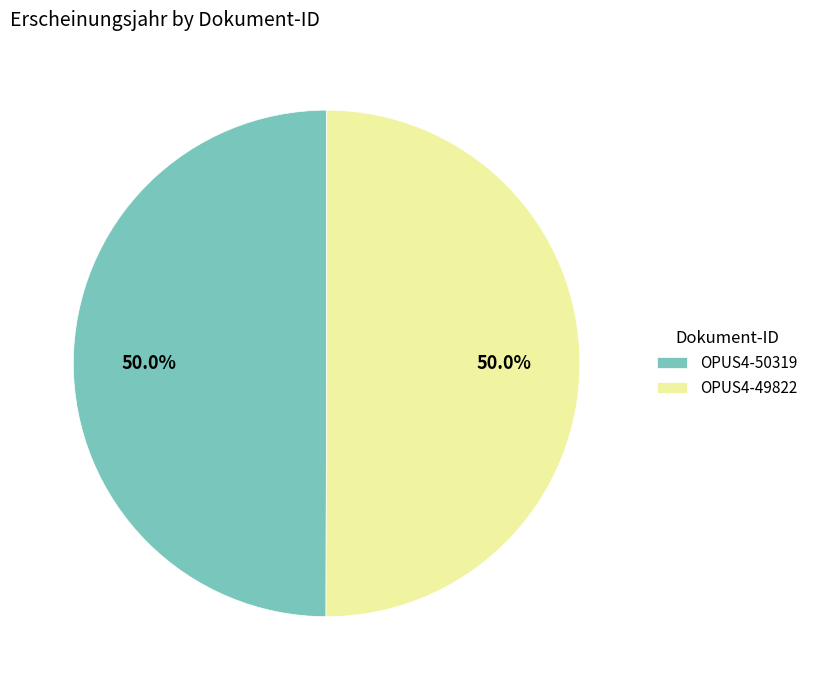

Is it true that OPUS4-49822 is 50% of the pie?

True